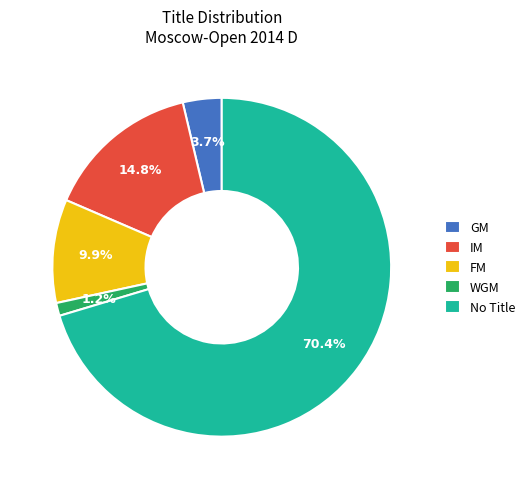

What portion of the pie excludes WGM?

98.8%